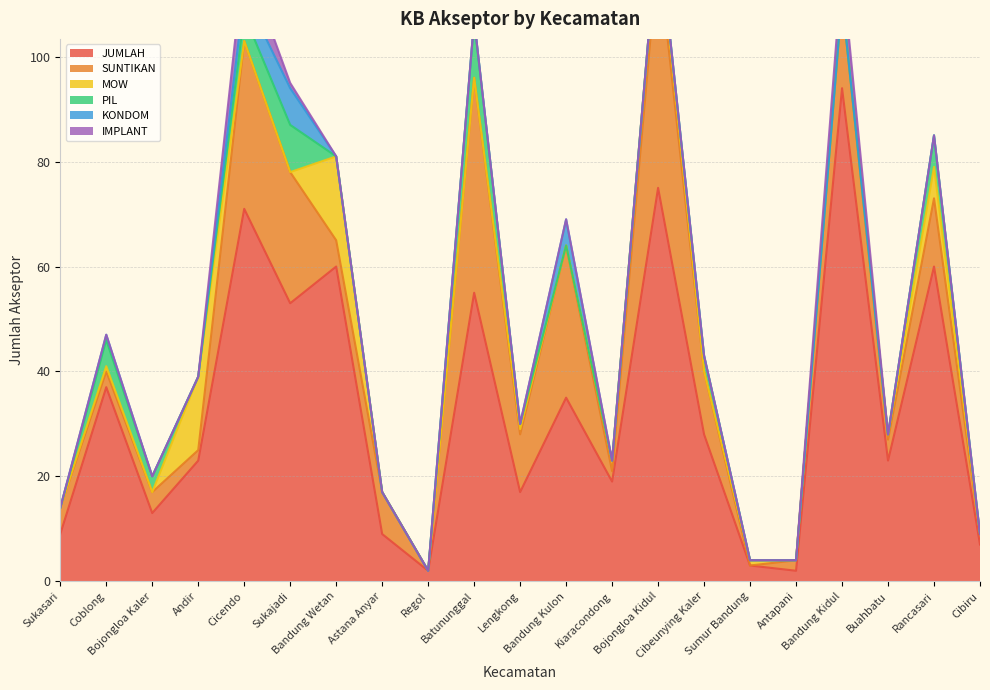

What is the maximum value shown in the chart?

94